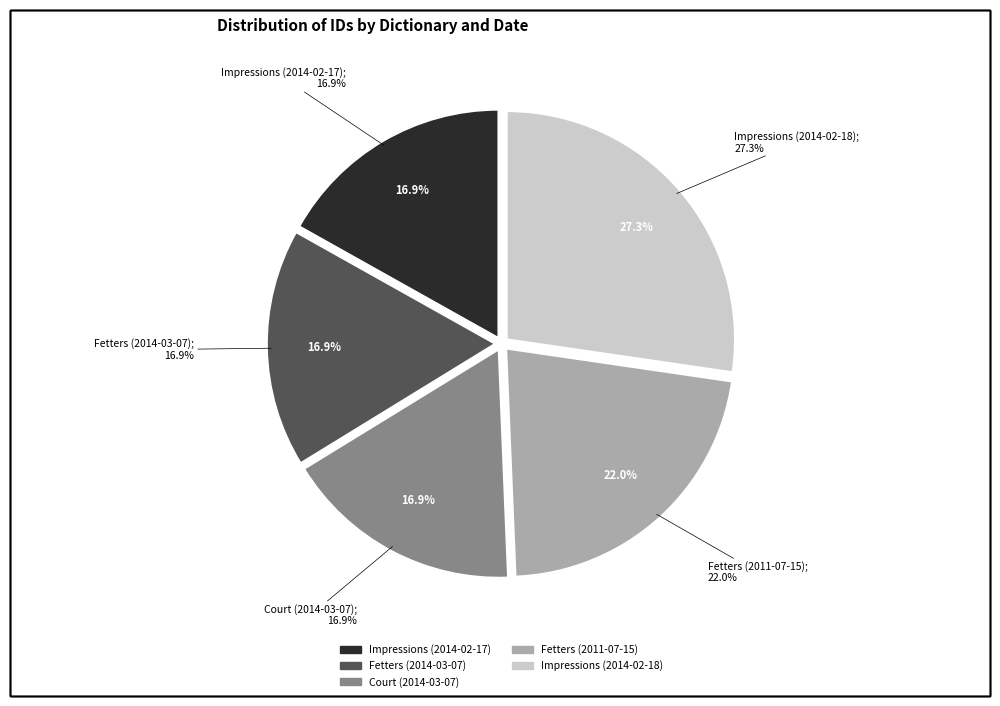

To the nearest percent, what is the average slice percentage?

20%